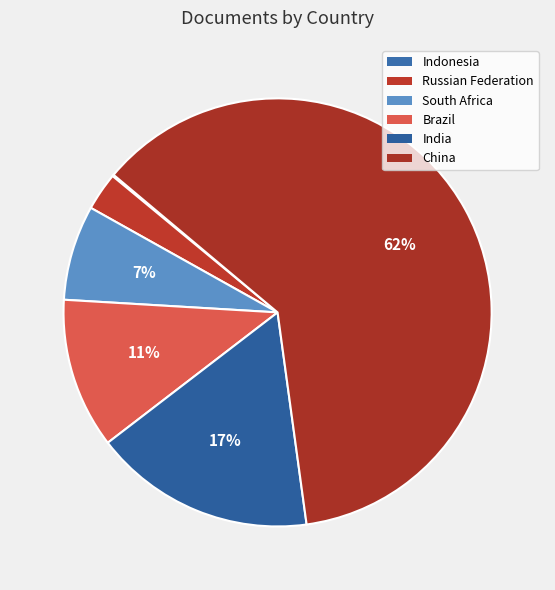

What percentage is NOT represented by Indonesia?

99.9%